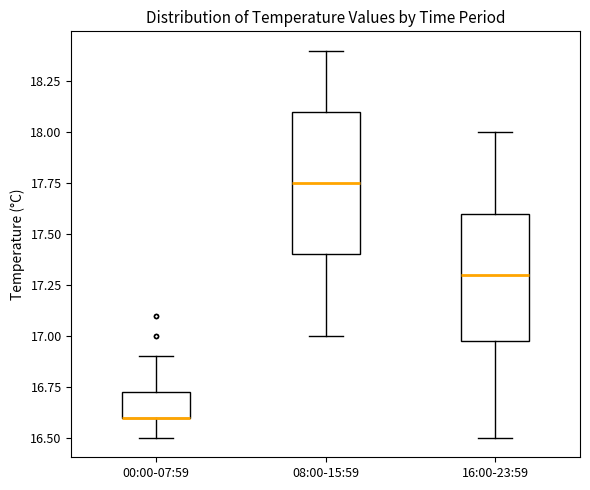

Reading left to right, read every box against the y-axis: the position of its median line, the range the box covers, and the ends of its whiskers. The values are not printed on the chart, so give them approximately, as read against the axis.

00:00-07:59: median 16.60 (drawn on the box's lower edge), box 16.60 to 16.75, whiskers 16.50 to 16.90
08:00-15:59: median 17.75, box 17.40 to 18.10, whiskers 17.00 to 18.40
16:00-23:59: median 17.30, box 17.00 to 17.60, whiskers 16.50 to 18.00